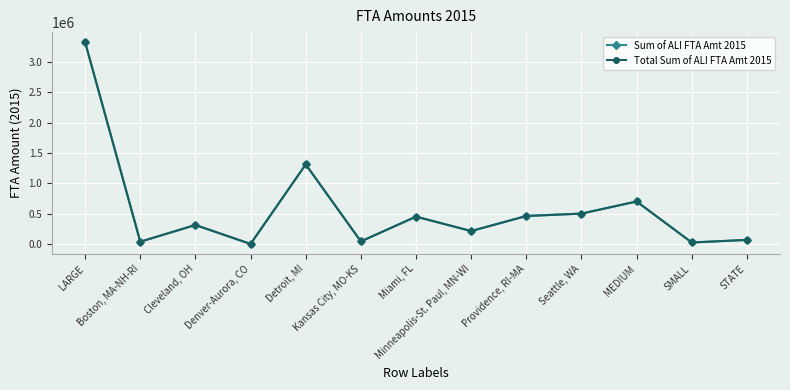

Which series has the largest total across all categories?

Sum of ALI FTA Amt 2015